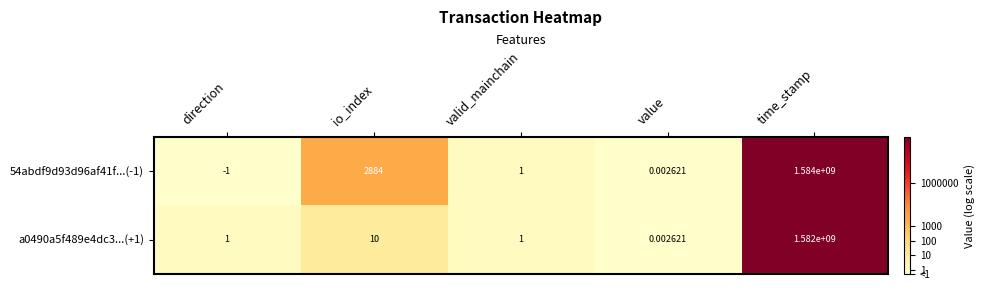

What is the greatest value displayed?

1584000000.0